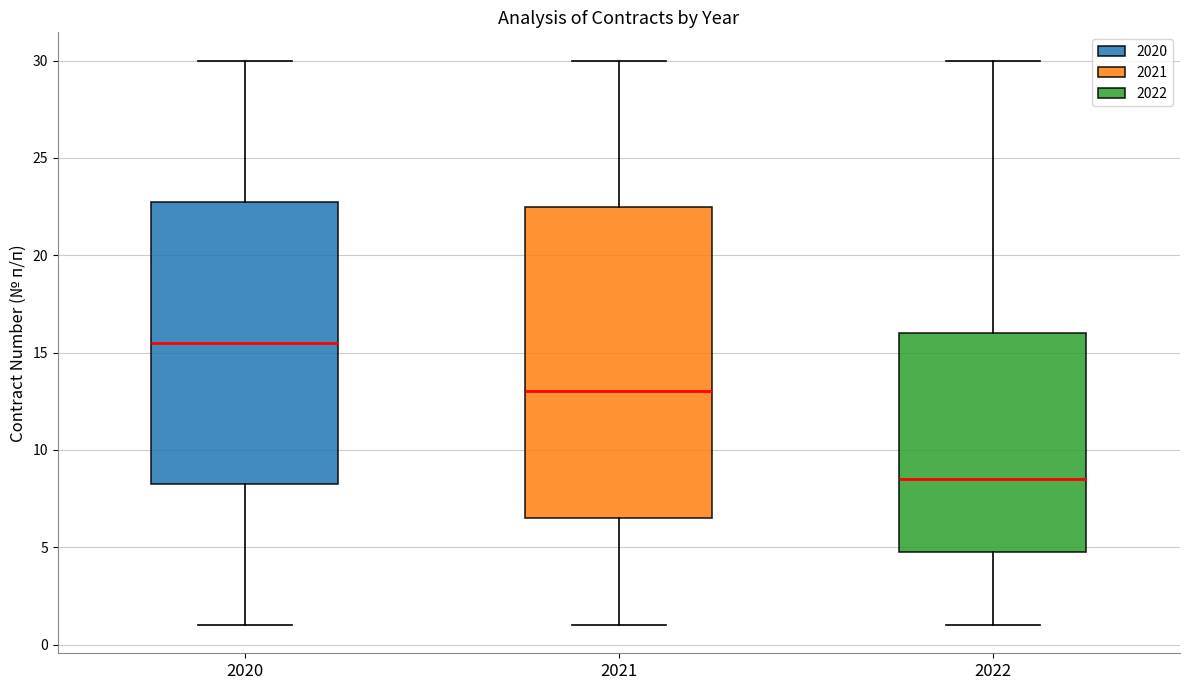

Which box is the tallest, from its lower edge to its upper edge?

2021